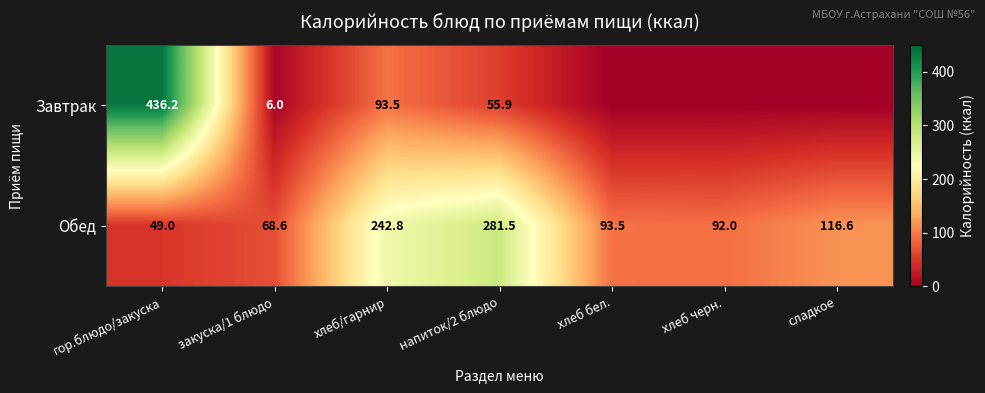

Where is Обед nearest to the value 165?

сладкое